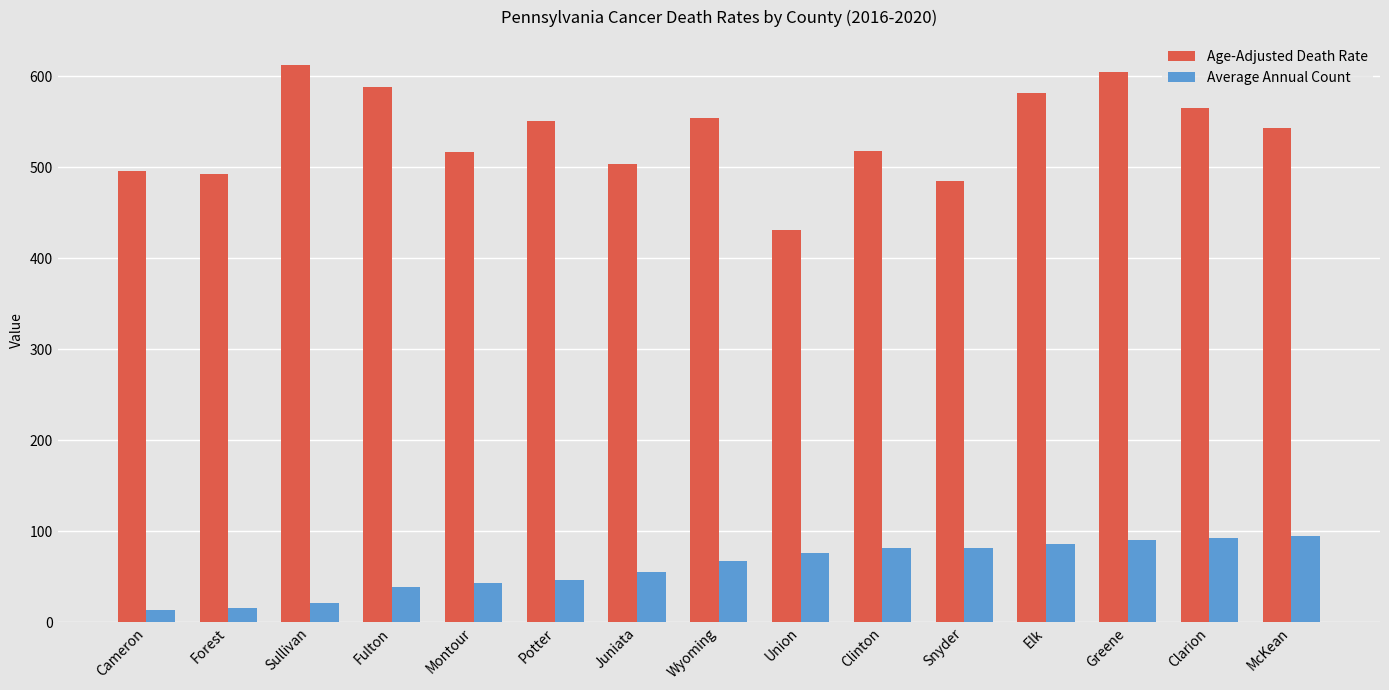

Is it true that Age-Adjusted Death Rate equals 818.1 at Snyder?

False